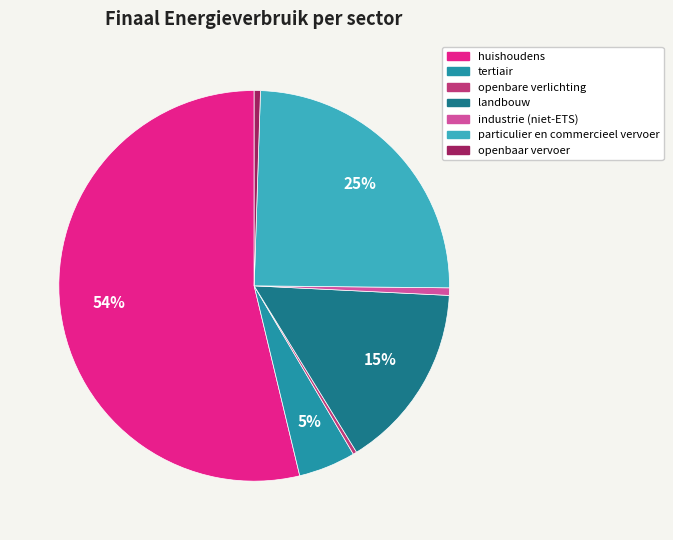

Which category has the biggest portion of the pie?

huishoudens